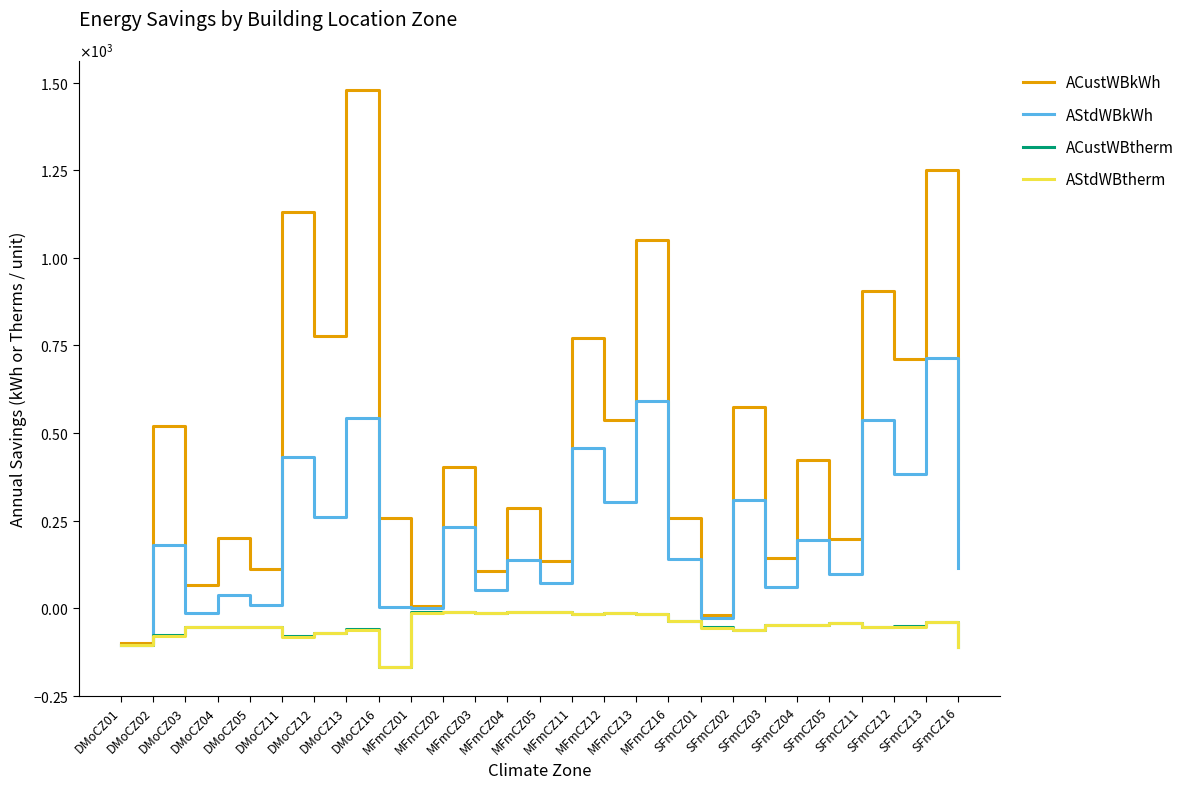

Reading right to left, what are all the values shown in this chart?

ACustWBkWh: SFmCZ16=256.0	SFmCZ13=1250.0	SFmCZ12=712.0	SFmCZ11=906.0	SFmCZ05=198.0	SFmCZ04=424.0	SFmCZ03=143.0	SFmCZ02=575.0	SFmCZ01=-21.1	MFmCZ16=258.0	MFmCZ13=1050.0	MFmCZ12=538.0	MFmCZ11=771.0	MFmCZ05=135.0	MFmCZ04=285.0	MFmCZ03=105.0	MFmCZ02=402.0	MFmCZ01=7.0	DMoCZ16=257.0	DMoCZ13=1480.0	DMoCZ12=776.0	DMoCZ11=1130.0	DMoCZ05=113.0	DMoCZ04=200.0	DMoCZ03=67.3	DMoCZ02=519.0	DMoCZ01=-99.6
AStdWBkWh: SFmCZ16=115.0	SFmCZ13=713.0	SFmCZ12=384.0	SFmCZ11=538.0	SFmCZ05=97.4	SFmCZ04=195.0	SFmCZ03=60.7	SFmCZ02=308.0	SFmCZ01=-27.7	MFmCZ16=139.0	MFmCZ13=591.0	MFmCZ12=304.0	MFmCZ11=458.0	MFmCZ05=71.9	MFmCZ04=138.0	MFmCZ03=51.5	MFmCZ02=231.0	MFmCZ01=0.6	DMoCZ16=2.7	DMoCZ13=542.0	DMoCZ12=261.0	DMoCZ11=431.0	DMoCZ05=8.8	DMoCZ04=38.6	DMoCZ03=-13.0	DMoCZ02=181.0	DMoCZ01=-105.0
ACustWBtherm: SFmCZ16=-110.0	SFmCZ13=-39.0	SFmCZ12=-52.2	SFmCZ11=-53.9	SFmCZ05=-42.2	SFmCZ04=-47.4	SFmCZ03=-47.2	SFmCZ02=-63.0	SFmCZ01=-54.4	MFmCZ16=-35.7	MFmCZ13=-17.1	MFmCZ12=-13.7	MFmCZ11=-16.9	MFmCZ05=-10.2	MFmCZ04=-11.9	MFmCZ03=-13.8	MFmCZ02=-12.1	MFmCZ01=-12.1	DMoCZ16=-167.0	DMoCZ13=-60.7	DMoCZ12=-71.3	DMoCZ11=-80.5	DMoCZ05=-53.2	DMoCZ04=-52.8	DMoCZ03=-54.3	DMoCZ02=-77.9	DMoCZ01=-104.0
AStdWBtherm: SFmCZ16=-112.0	SFmCZ13=-39.4	SFmCZ12=-52.7	SFmCZ11=-54.4	SFmCZ05=-42.7	SFmCZ04=-48.0	SFmCZ03=-47.8	SFmCZ02=-63.7	SFmCZ01=-55.5	MFmCZ16=-36.7	MFmCZ13=-17.6	MFmCZ12=-14.1	MFmCZ11=-17.4	MFmCZ05=-10.7	MFmCZ04=-12.4	MFmCZ03=-14.4	MFmCZ02=-12.5	MFmCZ01=-12.6	DMoCZ16=-168.0	DMoCZ13=-61.1	DMoCZ12=-71.8	DMoCZ11=-81.1	DMoCZ05=-53.7	DMoCZ04=-53.1	DMoCZ03=-54.8	DMoCZ02=-78.4	DMoCZ01=-105.0